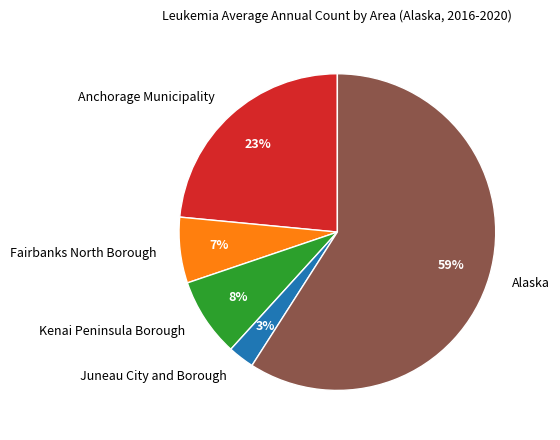

To the nearest percent, what is the combined percentage of Juneau City and Borough and Anchorage Municipality?

26%